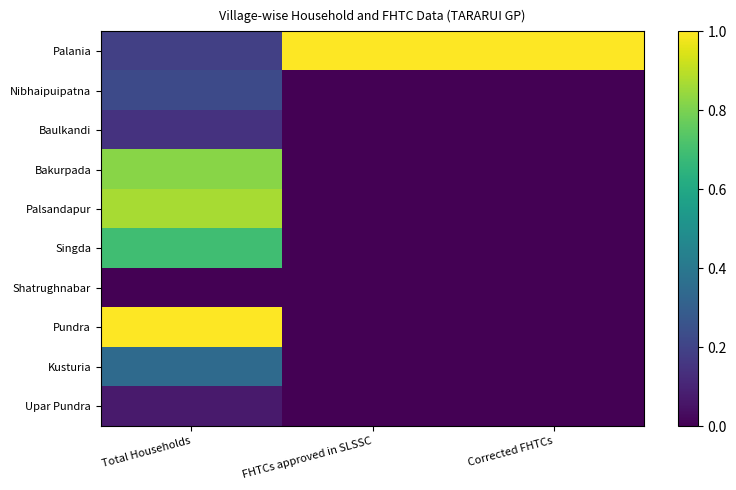

Reading right to left, what are all the values shown in this chart?

Palania: Corrected FHTCs=1.0	FHTCs approved in SLSSC=1.0	Total Households=0.2
Nibhaipuipatna: Corrected FHTCs=0.0	FHTCs approved in SLSSC=0.0	Total Households=0.2
Baulkandi: Corrected FHTCs=0.0	FHTCs approved in SLSSC=0.0	Total Households=0.1
Bakurpada: Corrected FHTCs=0.0	FHTCs approved in SLSSC=0.0	Total Households=0.8
Palsandapur: Corrected FHTCs=0.0	FHTCs approved in SLSSC=0.0	Total Households=0.9
Singda: Corrected FHTCs=0.0	FHTCs approved in SLSSC=0.0	Total Households=0.7
Shatrughnabar: Corrected FHTCs=0.0	FHTCs approved in SLSSC=0.0	Total Households=0.0
Pundra: Corrected FHTCs=0.0	FHTCs approved in SLSSC=0.0	Total Households=1.0
Kusturia: Corrected FHTCs=0.0	FHTCs approved in SLSSC=0.0	Total Households=0.3
Upar Pundra: Corrected FHTCs=0.0	FHTCs approved in SLSSC=0.0	Total Households=0.1